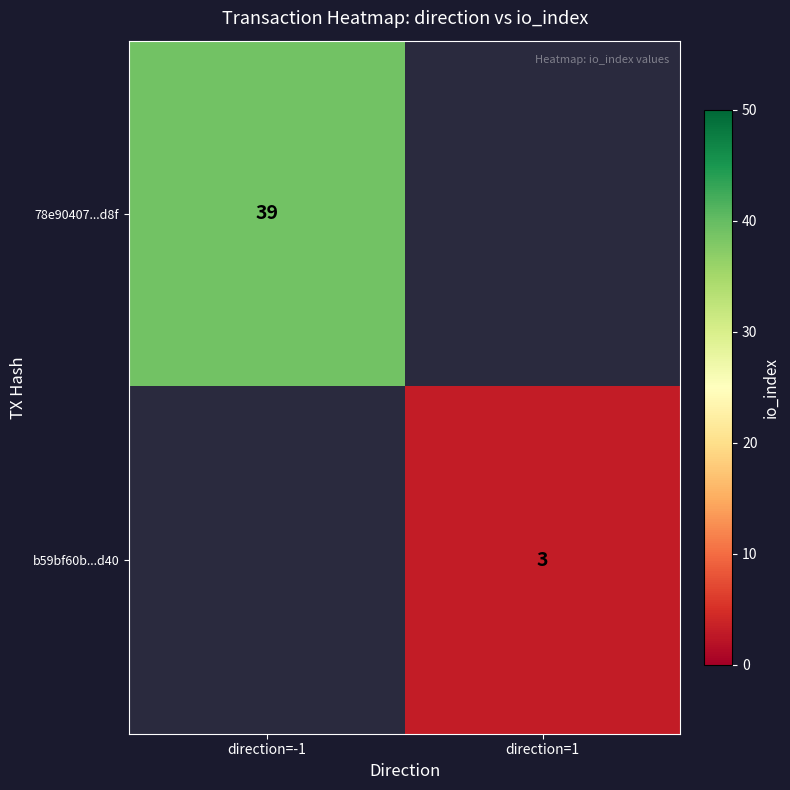

The b59bf60b...d40 series shows 3 at direction=1. True or false?

True